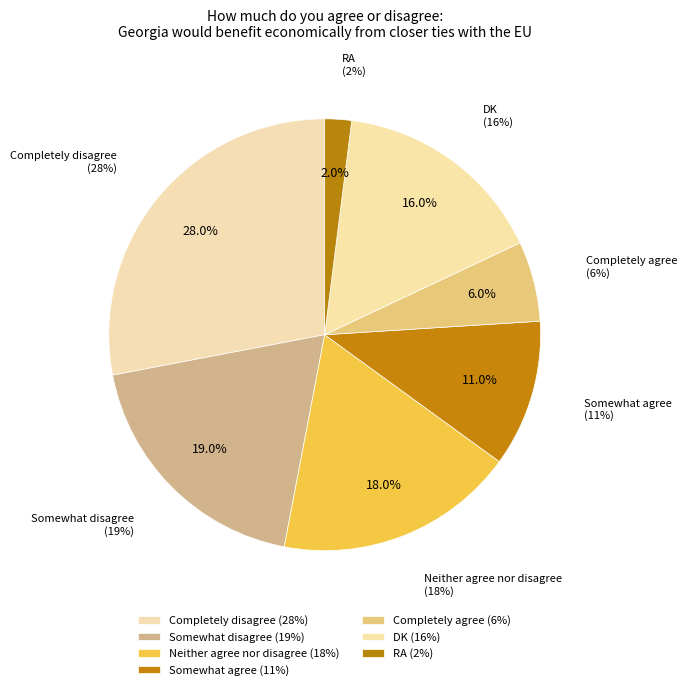

The Completely disagree slice represents 15% of the pie. True or false?

False